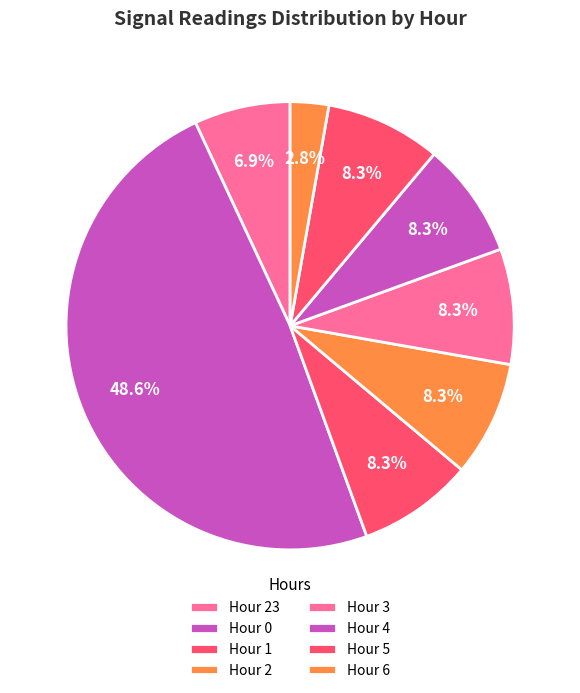

How many segments does this pie chart have?

8